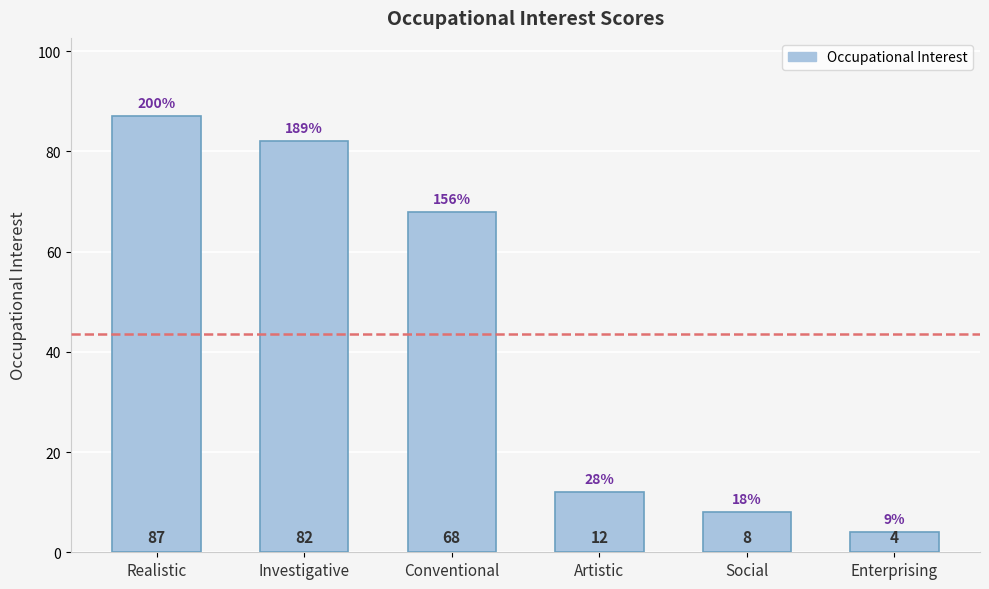

What is the change in value from Artistic to Enterprising?

-8